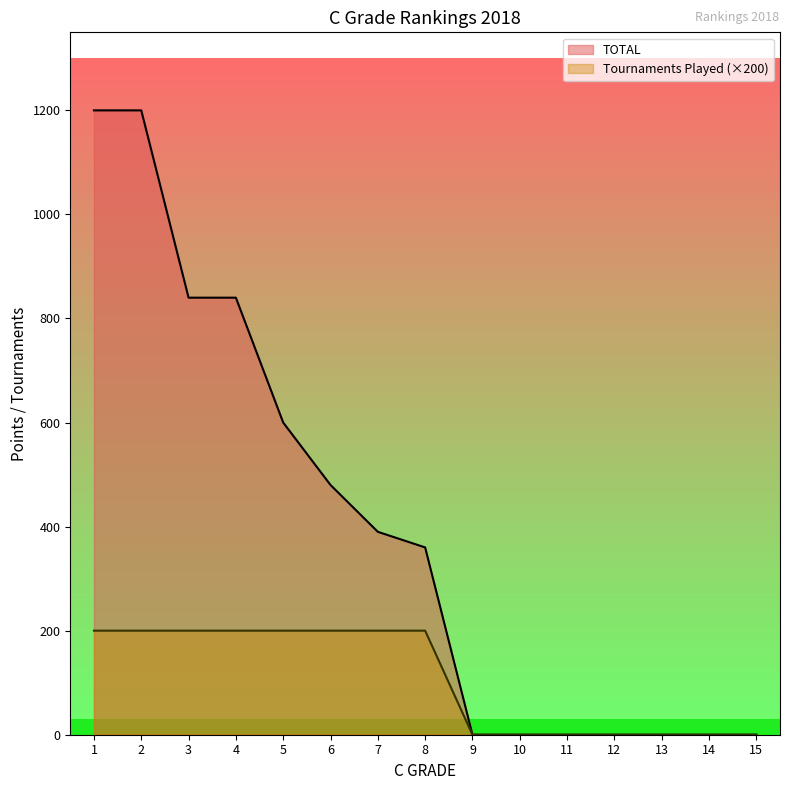

Which category has the lowest value in the Tournaments Played series?

9